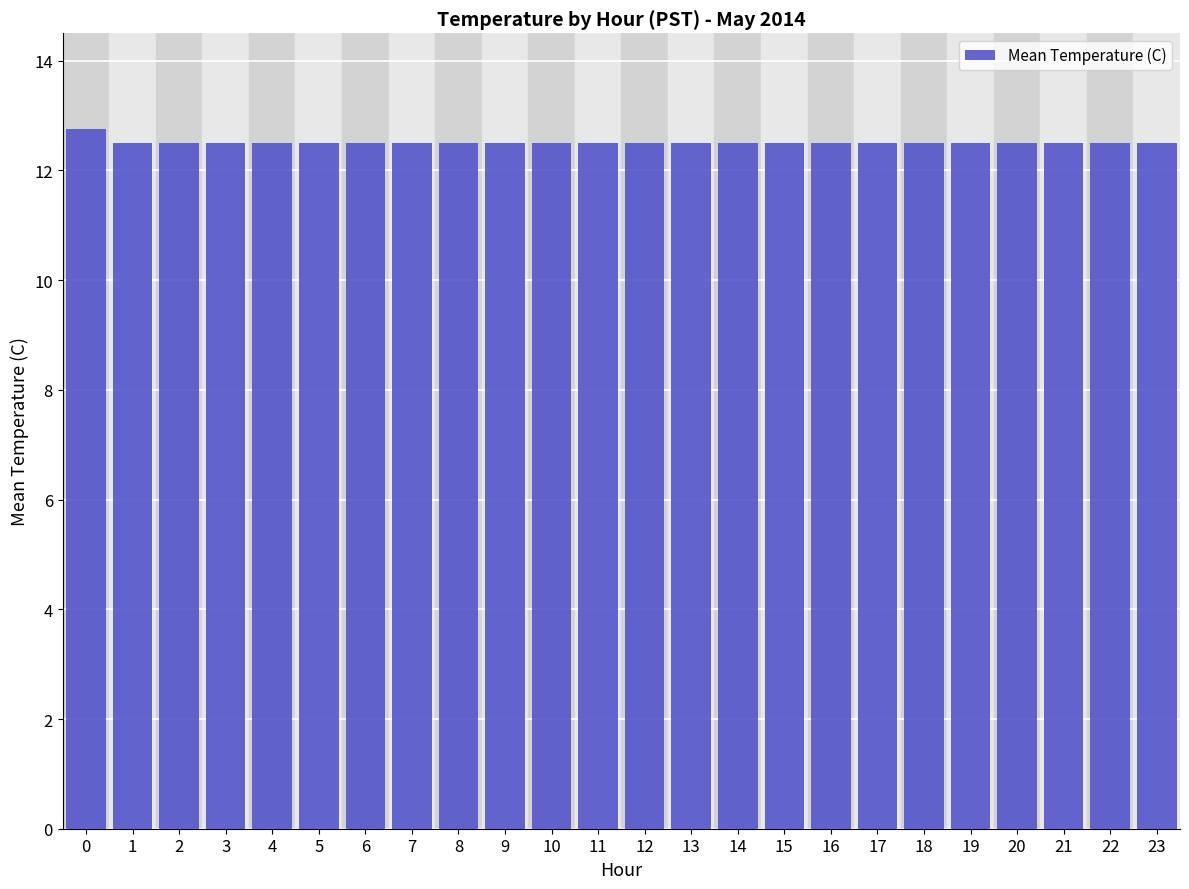

The chart shows a value of 21.0 at 6. True or false?

False